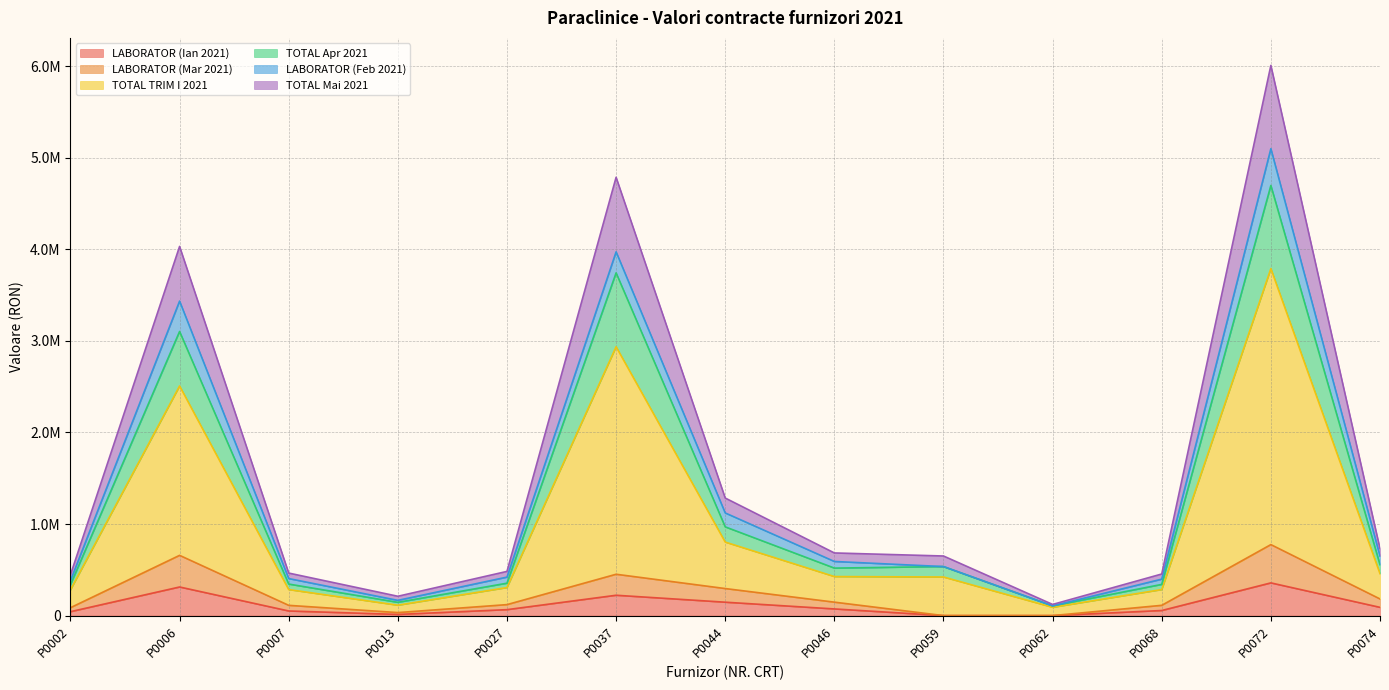

What are all the series names shown in the legend?

LABORATOR (Ian 2021), LABORATOR (Mar 2021), TOTAL TRIM I 2021, TOTAL Apr 2021, LABORATOR (Feb 2021), TOTAL Mai 2021